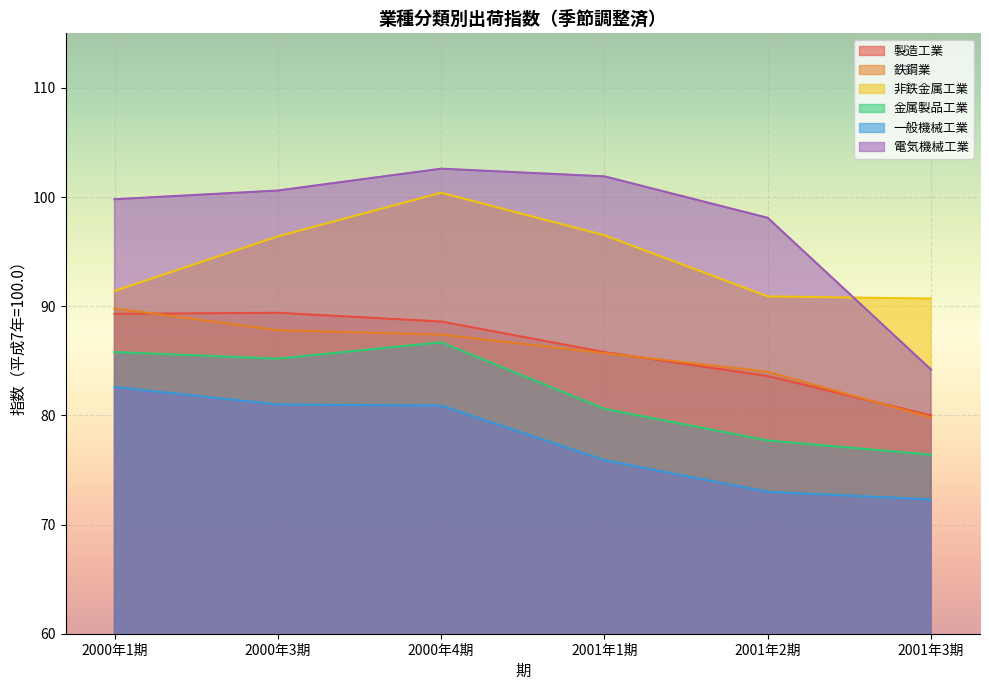

Reading left to right, transcribe all the data shown in this chart.

製造工業: 89.3	89.4	88.6	85.8	83.6	80.0
鉄鋼業: 89.8	87.8	87.4	85.7	84.0	79.8
非鉄金属工業: 91.4	96.4	100.4	96.5	90.9	90.7
金属製品工業: 85.8	85.2	86.7	80.6	77.7	76.4
一般機械工業: 82.6	81.0	80.9	75.9	73.0	72.3
電気機械工業: 99.8	100.6	102.6	101.9	98.1	84.2